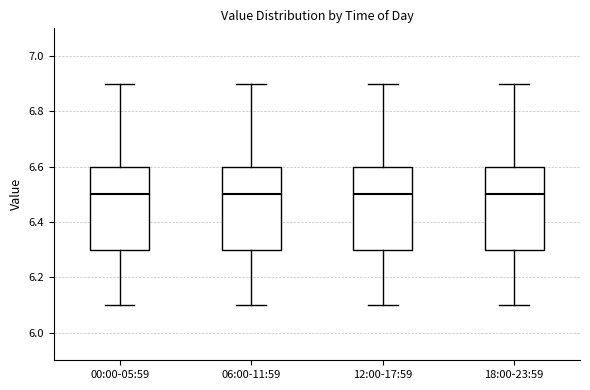

Where is the upper edge of the box for 00:00-05:59 on the y-axis? The values are not printed on the chart, so give them approximately, as read against the axis.

6.6